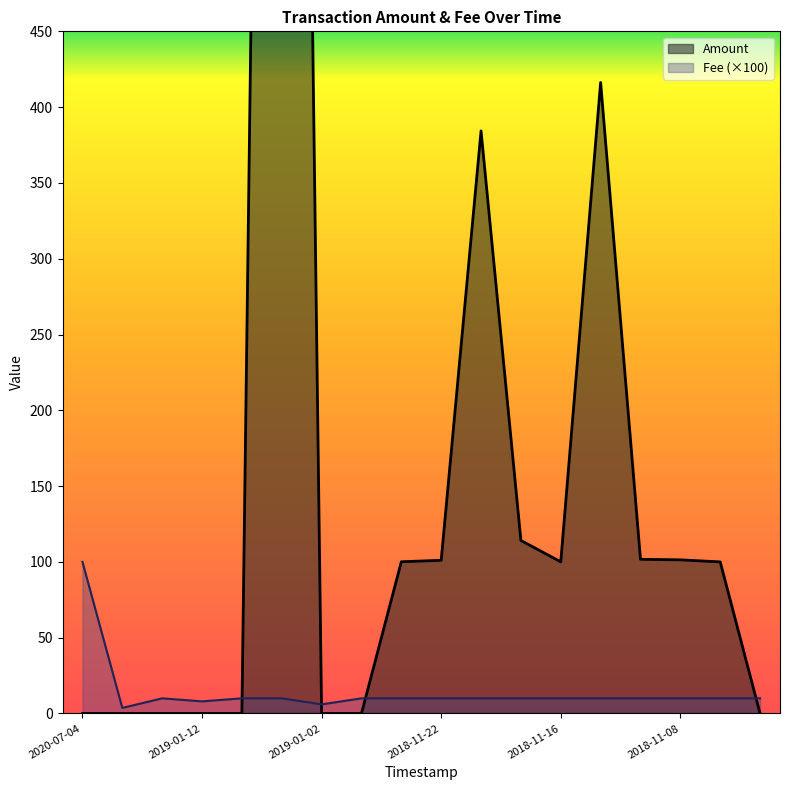

Which label corresponds to the largest value in the chart?

2019-01-10